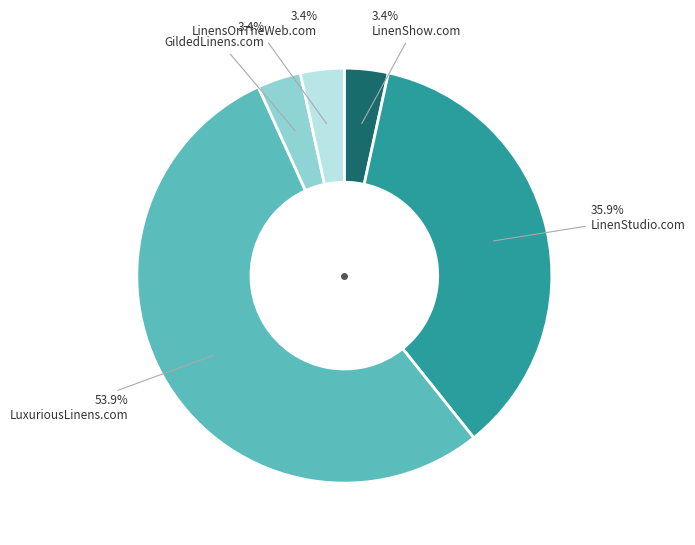

Is there a majority slice in this chart?

Yes